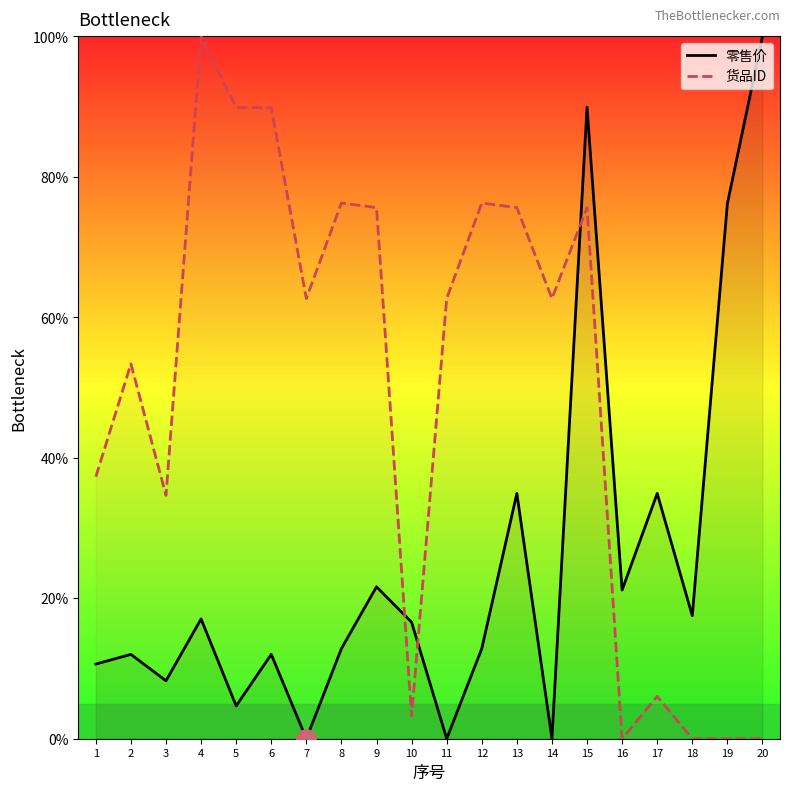

Where is 货品ID nearest to the value 50?

2